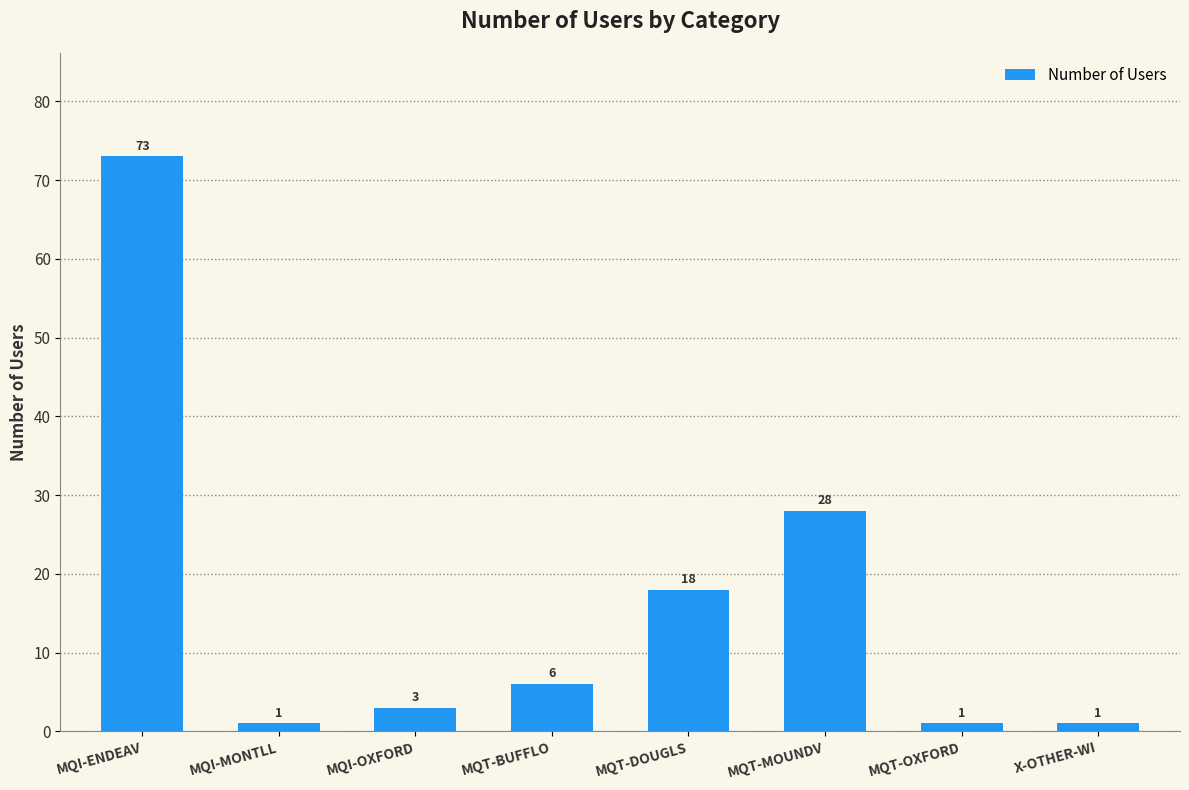

Are the bars grouped side by side (vs. stacked)?

No